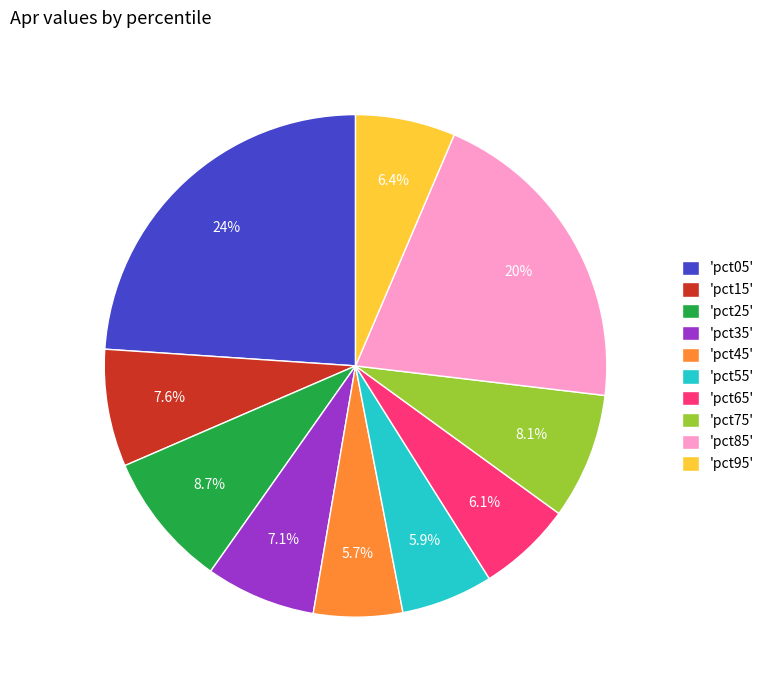

What percentage is NOT represented by 'pct35'?

92.9%